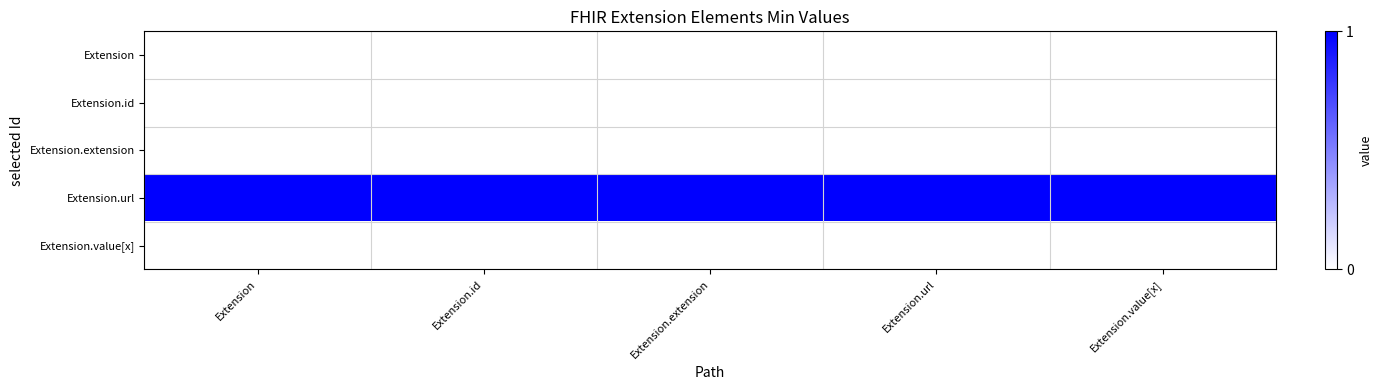

How many distinct data groups are displayed?

5